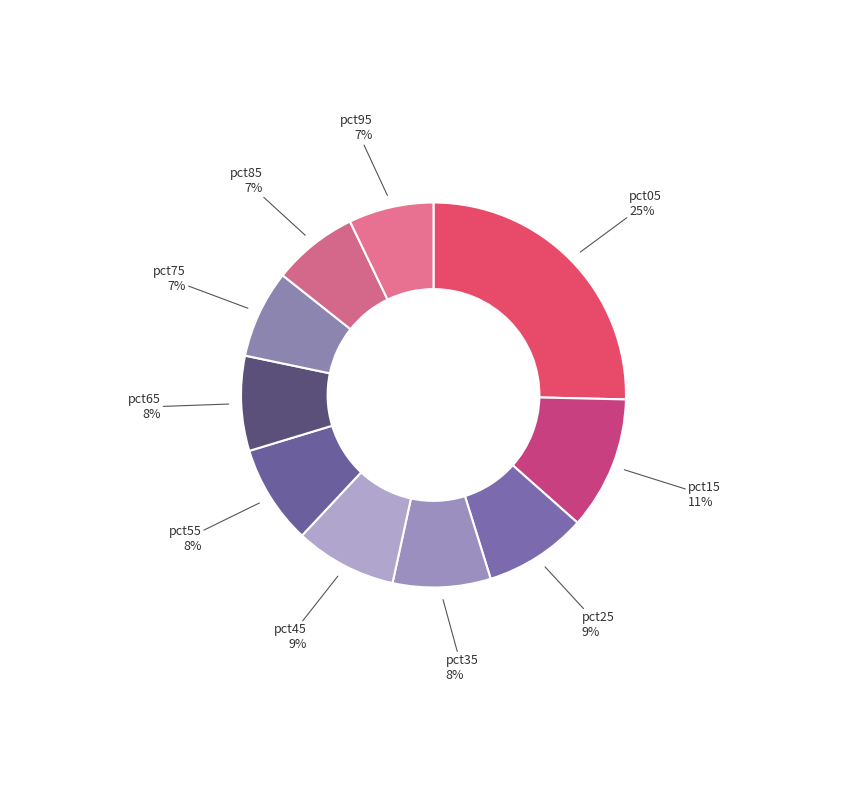

Does pct05 account for over 50% of the chart?

No